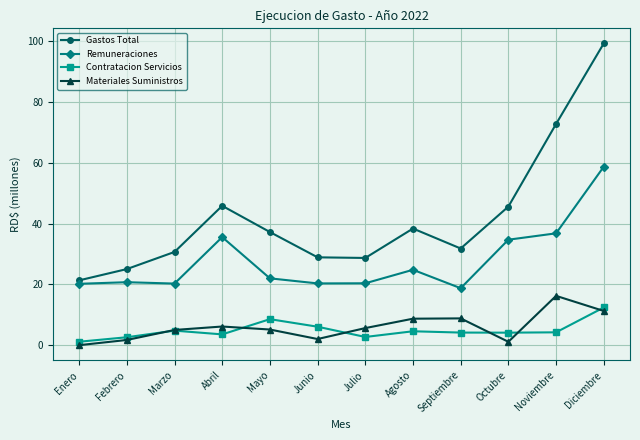

What are all the series names shown in the legend?

Gastos Total, Remuneraciones, Contratacion Servicios, Materiales Suministros